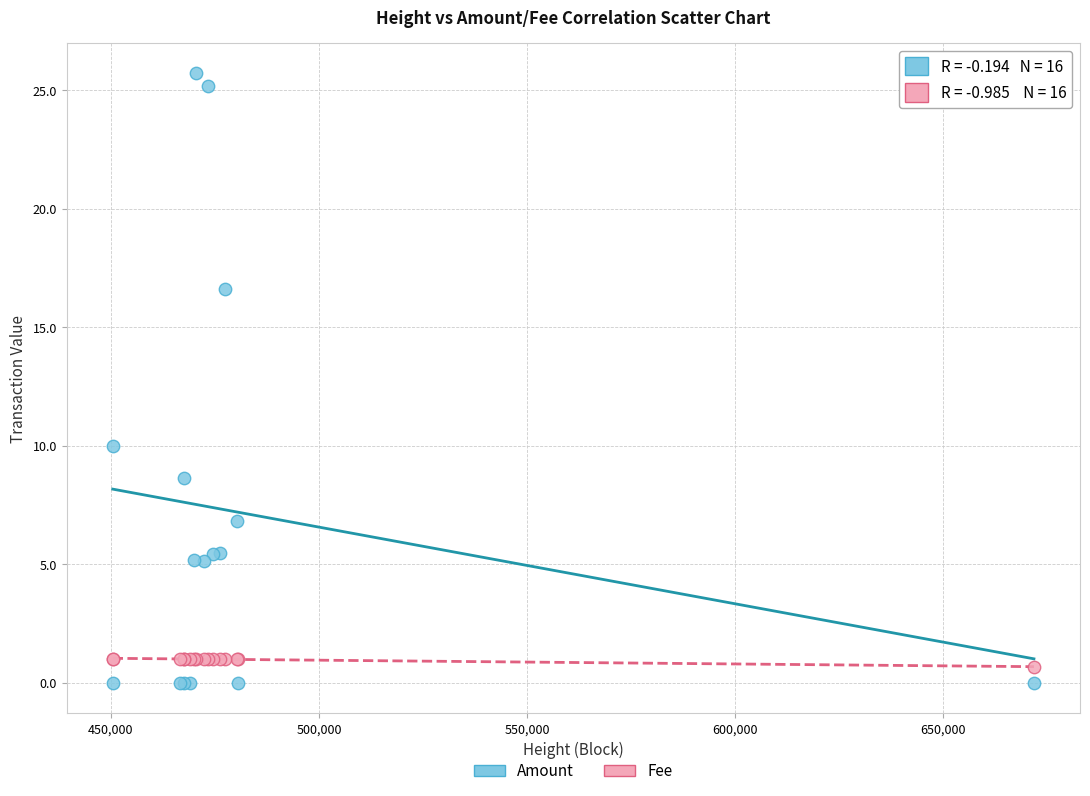

Which series has the largest Y range (max minus min)?

Amount